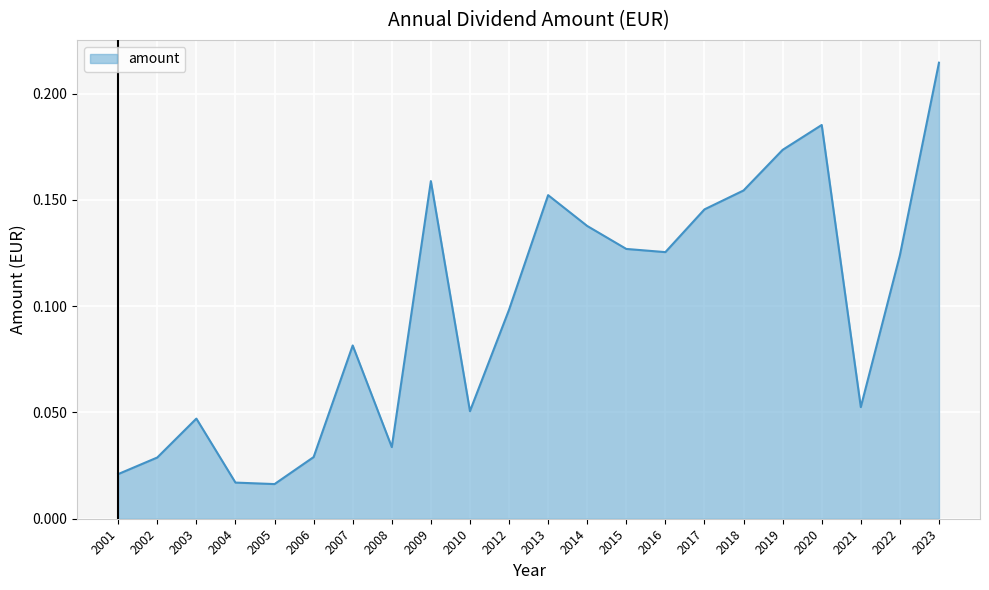

Between 2002 and 2021, which is larger?

2021